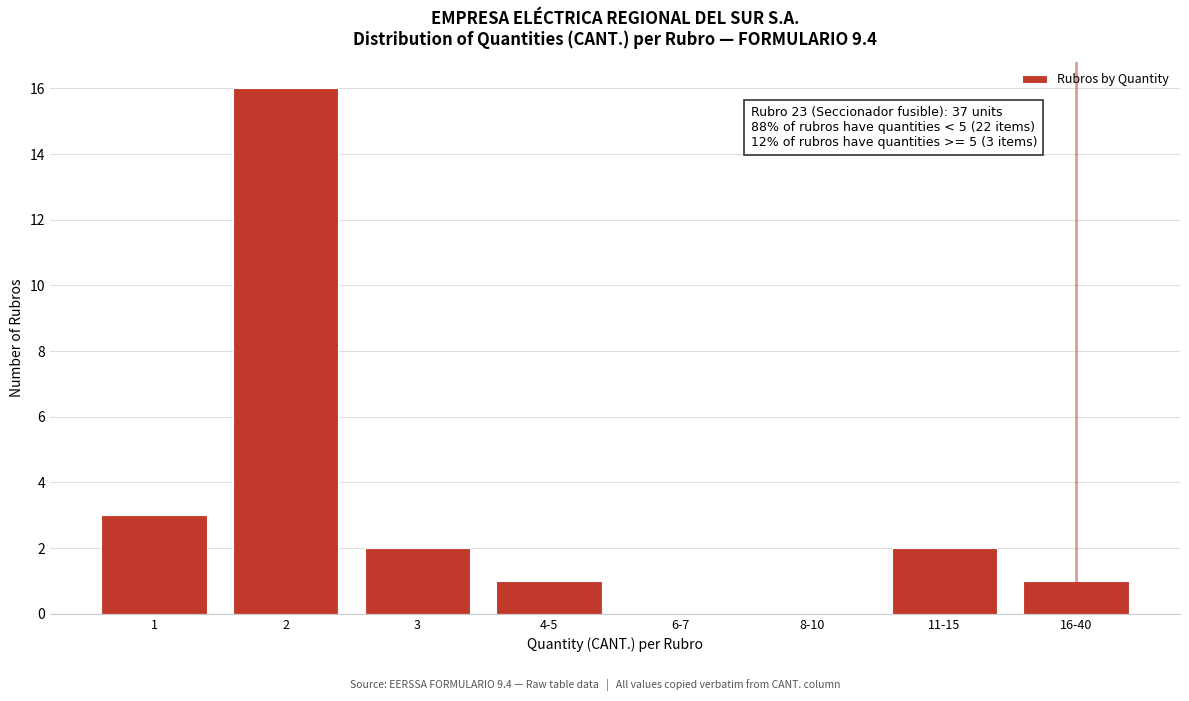

Reading right to left, extract all data points from this chart.

16-40=1	11-15=2	8-10=0	6-7=0	4-5=1	3=2	2=16	1=3